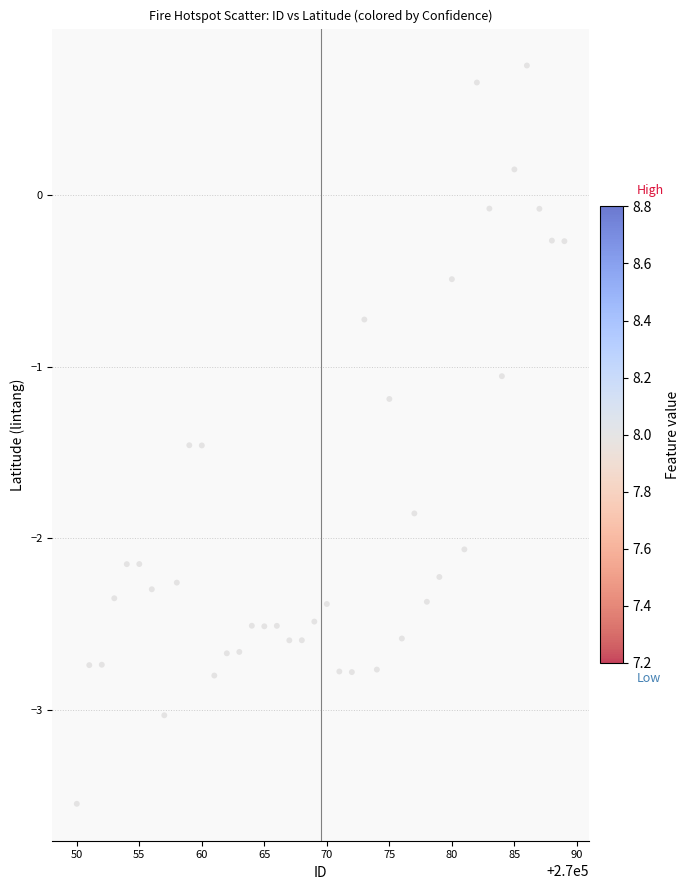

What Y value in the scatter plot is closest to -1?

-1.1